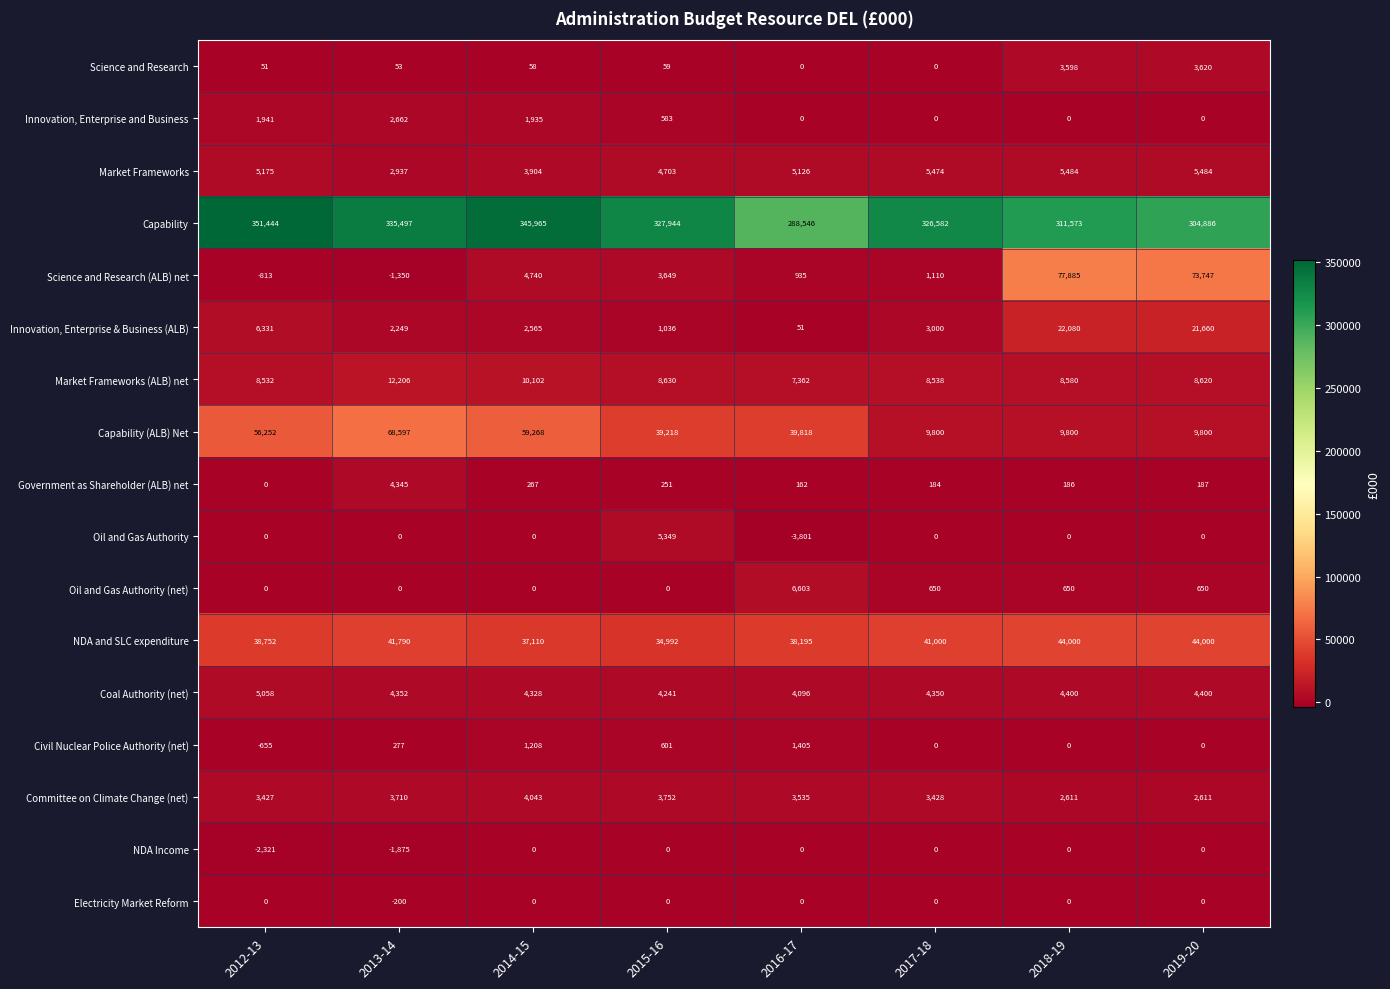

Which series has the largest total across all categories?

Capability